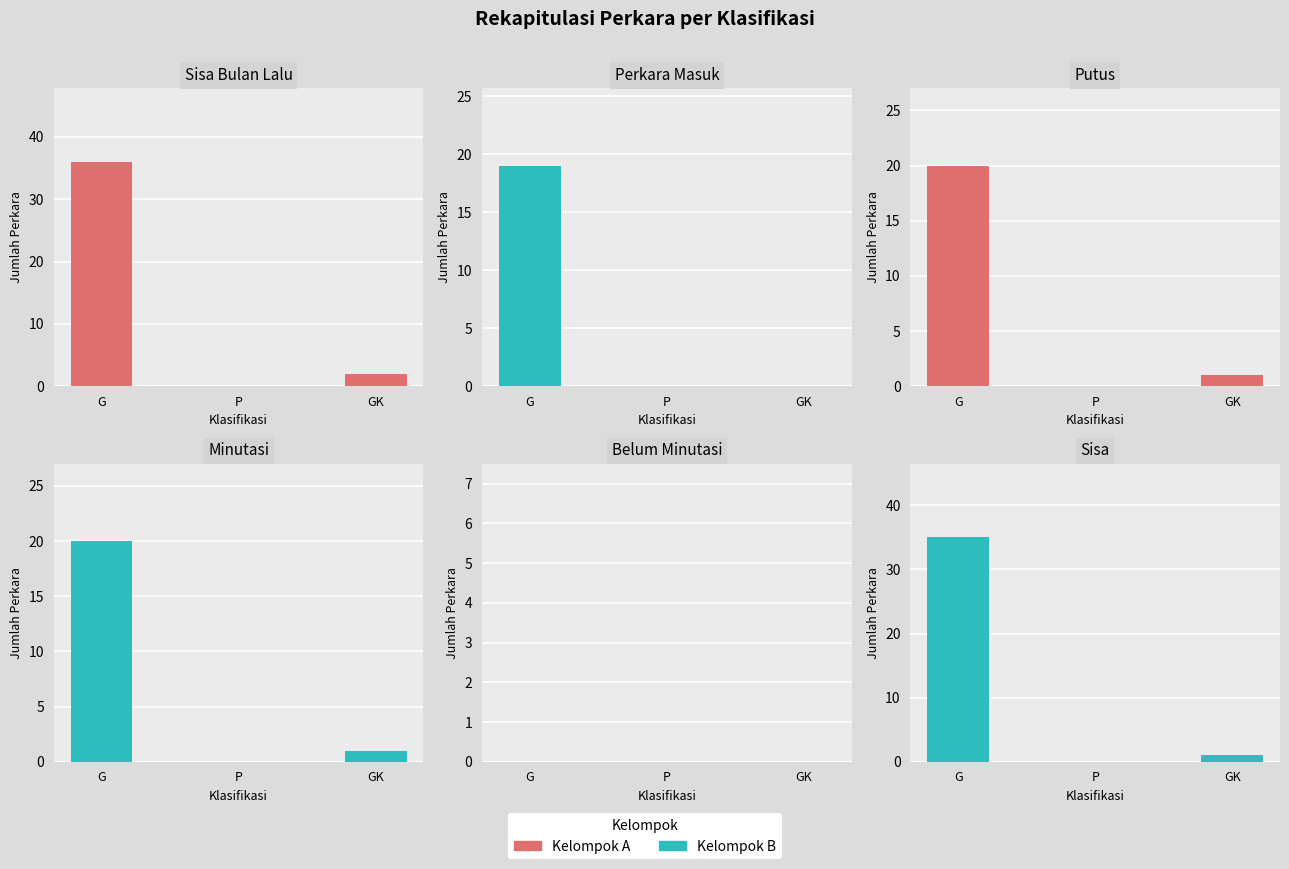

Reading left to right, list all the values displayed in this chart.

Sisa Bulan Lalu: G=36	P=0	GK=2
Perkara Masuk: G=19	P=0	GK=0
Putus: G=20	P=0	GK=1
Minutasi: G=20	P=0	GK=1
Belum Minutasi: G=0	P=0	GK=0
Sisa: G=35	P=0	GK=1